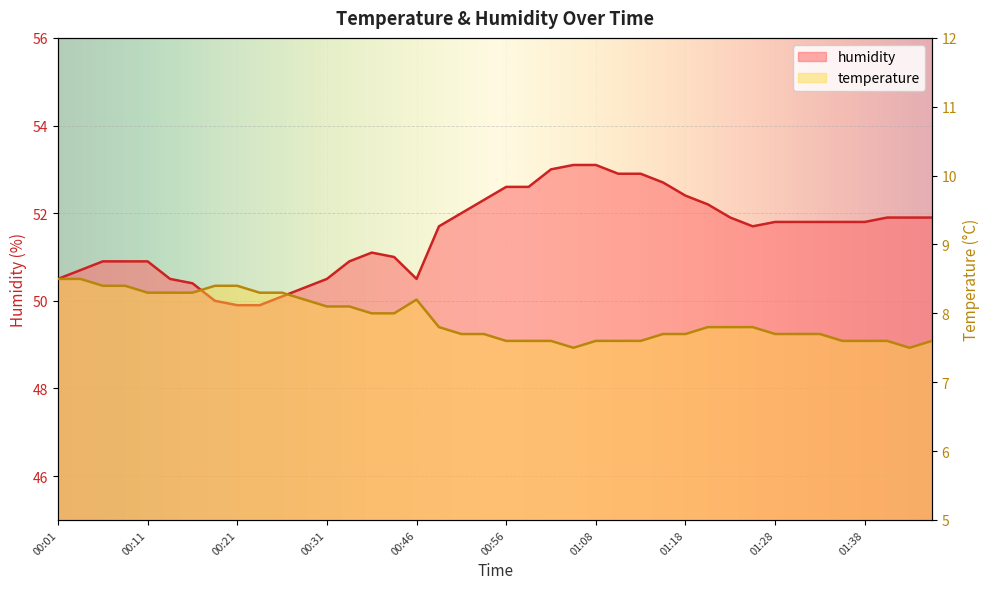

Reading right to left, extract all data points from this chart.

temperature: 01:45=7.6	01:43=7.5	01:40=7.6	01:38=7.6	01:35=7.6	01:33=7.7	01:31=7.7	01:28=7.7	01:26=7.8	01:23=7.8	01:21=7.8	01:18=7.7	01:16=7.7	01:13=7.6	01:11=7.6	01:08=7.6	01:06=7.5	01:03=7.6	00:58=7.6	00:56=7.6	00:53=7.7	00:51=7.7	00:48=7.8	00:46=8.2	00:38=8.0	00:36=8.0	00:33=8.1	00:31=8.1	00:28=8.2	00:26=8.3	00:23=8.3	00:21=8.4	00:18=8.4	00:16=8.3	00:13=8.3	00:11=8.3	00:08=8.4	00:06=8.4	00:03=8.5	00:01=8.5
humidity: 01:45=51.9	01:43=51.9	01:40=51.9	01:38=51.8	01:35=51.8	01:33=51.8	01:31=51.8	01:28=51.8	01:26=51.7	01:23=51.9	01:21=52.2	01:18=52.4	01:16=52.7	01:13=52.9	01:11=52.9	01:08=53.1	01:06=53.1	01:03=53.0	00:58=52.6	00:56=52.6	00:53=52.3	00:51=52.0	00:48=51.7	00:46=50.5	00:38=51.0	00:36=51.1	00:33=50.9	00:31=50.5	00:28=50.3	00:26=50.1	00:23=49.9	00:21=49.9	00:18=50.0	00:16=50.4	00:13=50.5	00:11=50.9	00:08=50.9	00:06=50.9	00:03=50.7	00:01=50.5